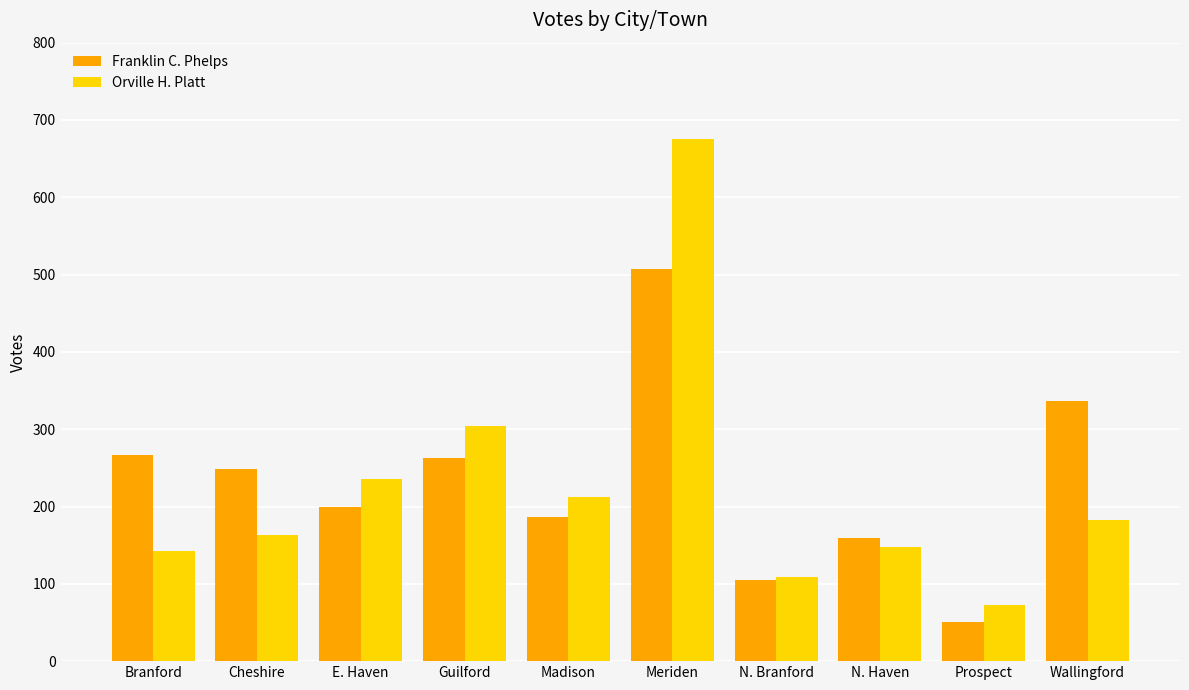

Is it true that Orville H. Platt equals 304 at Guilford?

True